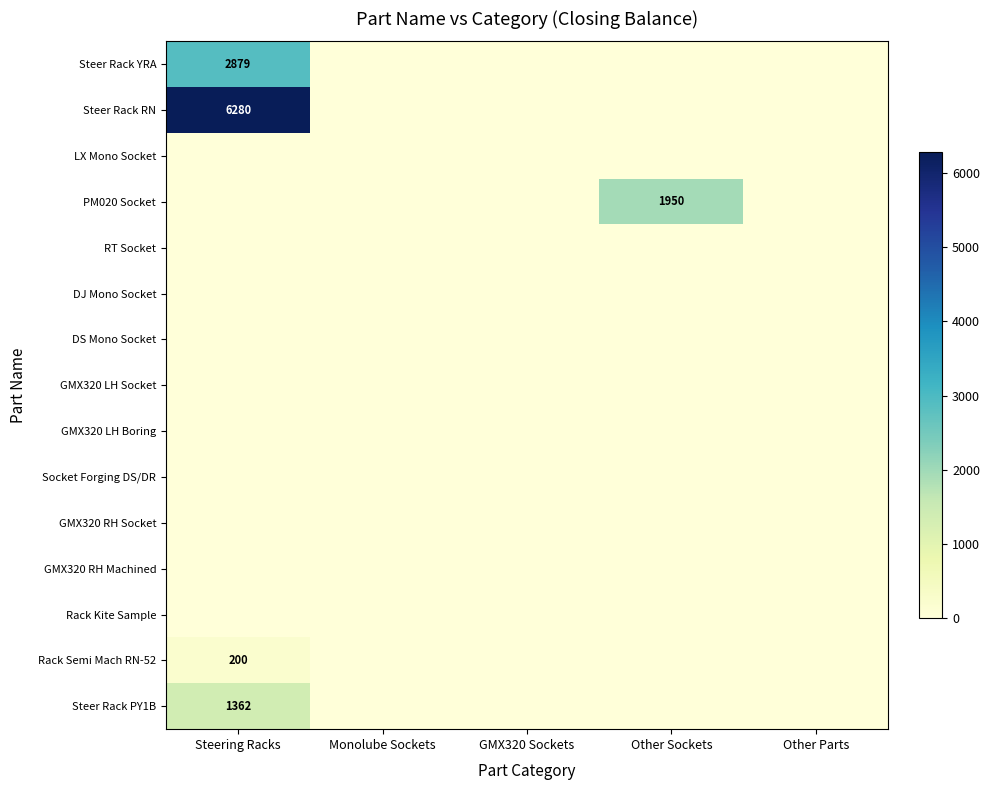

The value of RT Socket at Monolube Sockets is 0. True or false?

True